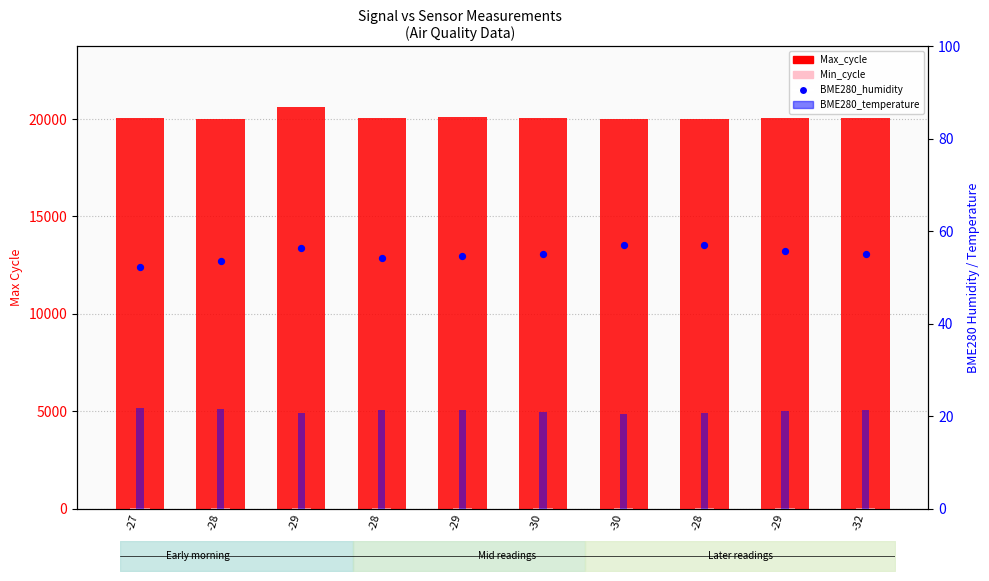

What are all the series names shown in the legend?

Max_cycle, Min_cycle, BME280_temperature, BME280_humidity